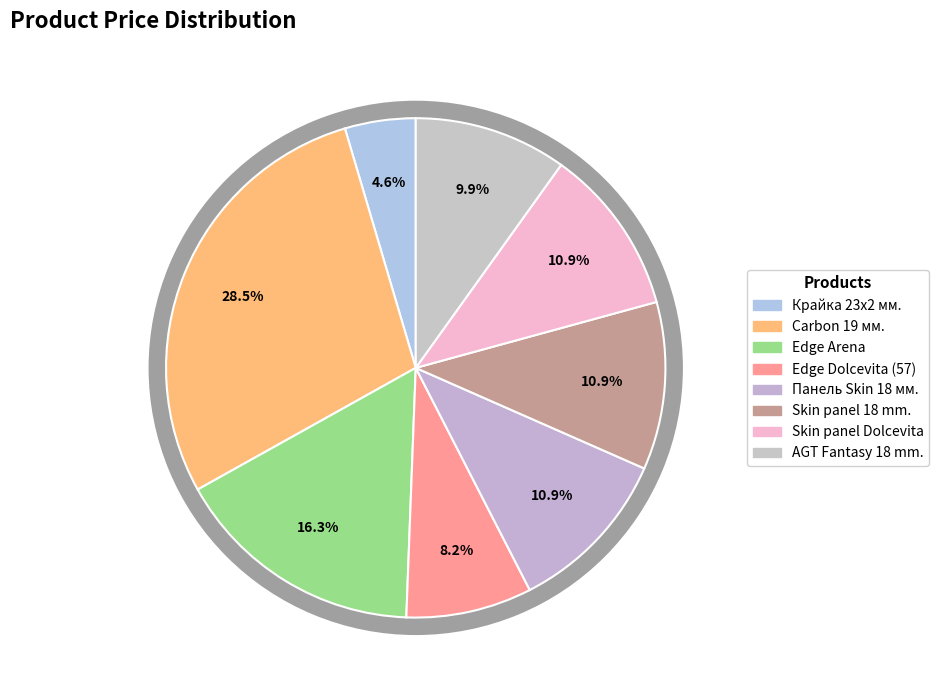

To the nearest percent, what is the combined percentage of Edge Skin Dolcevita and Edge Skin Arena?

24%